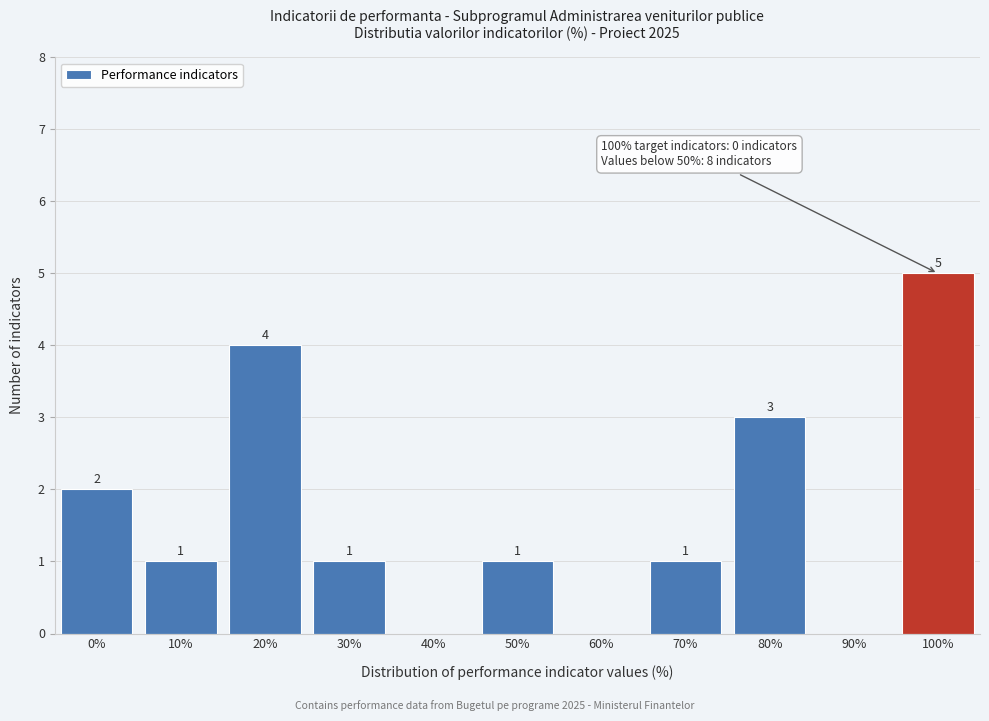

Reading left to right, transcribe all the data shown in this chart.

0%=2	10%=1	20%=4	30%=1	40%=0	50%=1	60%=0	70%=1	80%=3	90%=0	100%=5